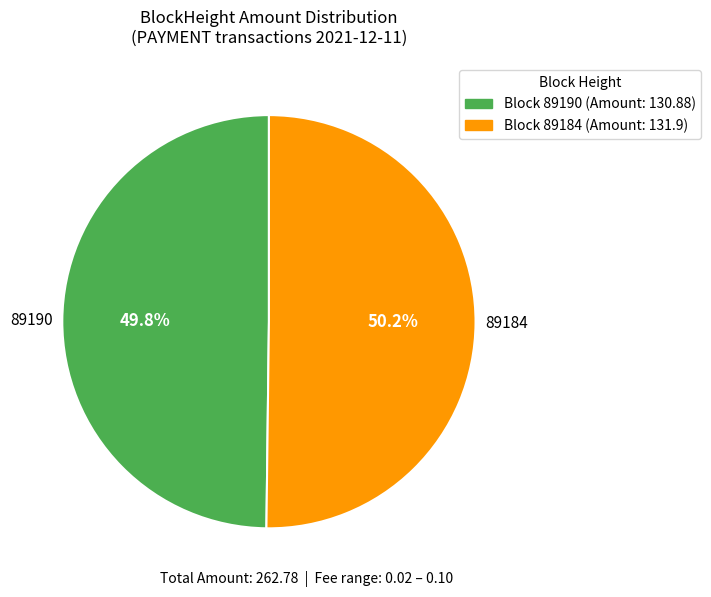

What is the ratio of the value at Block 89190 (Amount: 130.88) to the value at Block 89184 (Amount: 131.9)?

1.0